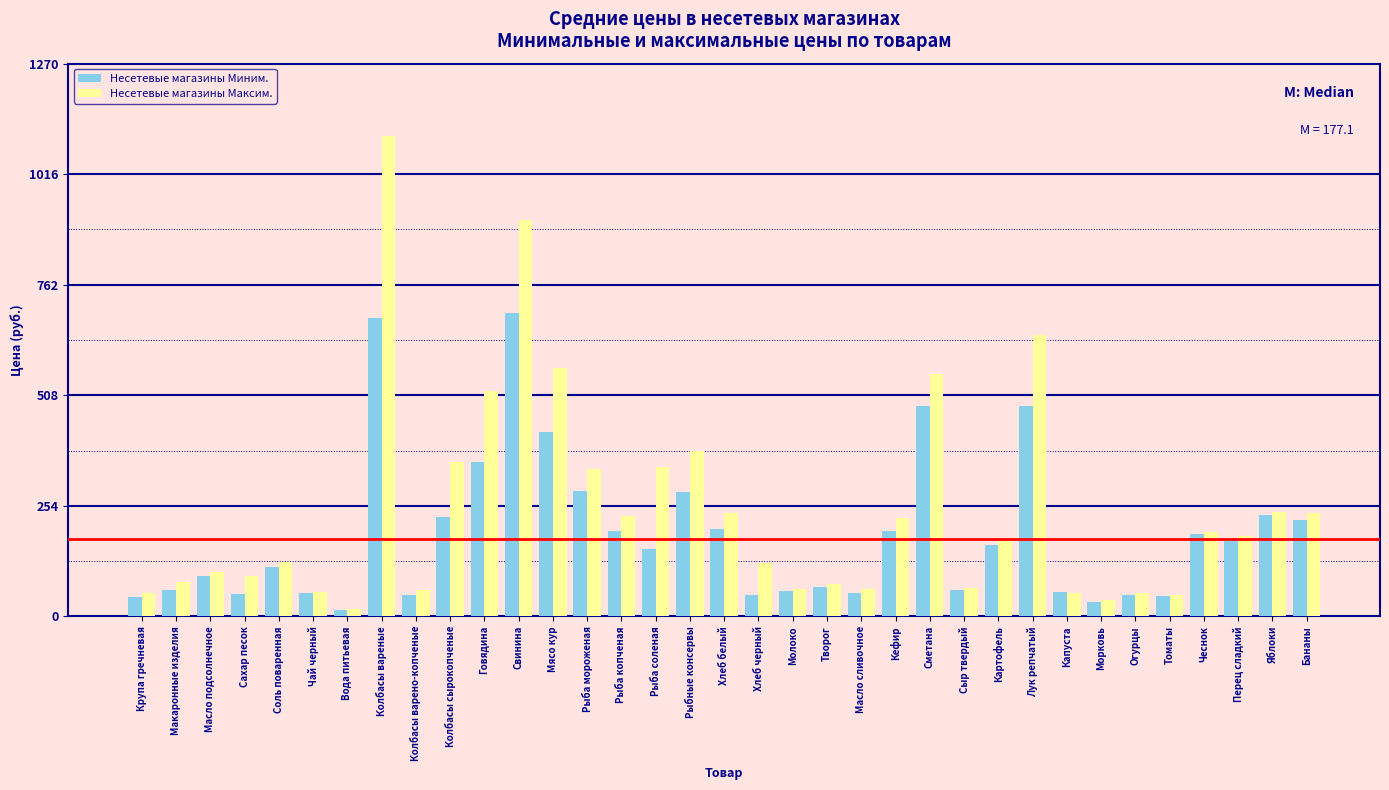

Which category has the highest value across all series?

Колбасы вареные